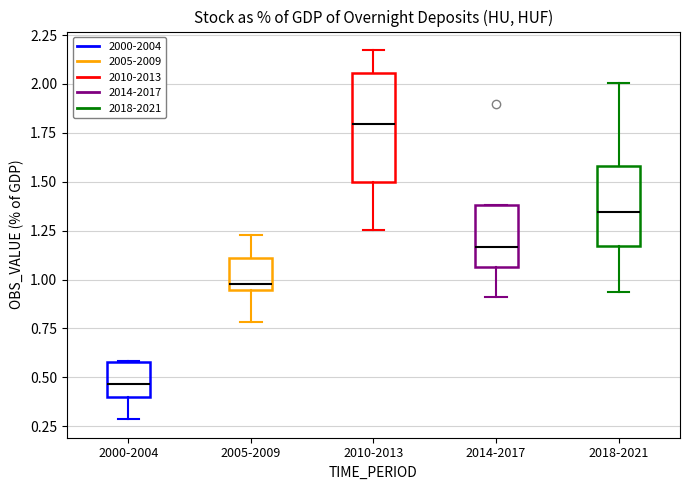

Reading left to right, read every box against the y-axis: the position of its median line, the range the box covers, and the ends of its whiskers. The values are not printed on the chart, so give them approximately, as read against the axis.

2000-2004: median 0.45, box 0.40 to 0.60, whiskers 0.30 to 0.60
2005-2009: median 1.00, box 0.95 to 1.10, whiskers 0.80 to 1.25
2010-2013: median 1.80, box 1.50 to 2.05, whiskers 1.25 to 2.15
2014-2017: median 1.15, box 1.05 to 1.40, whiskers 0.90 to 1.40
2018-2021: median 1.35, box 1.15 to 1.60, whiskers 0.95 to 2.00